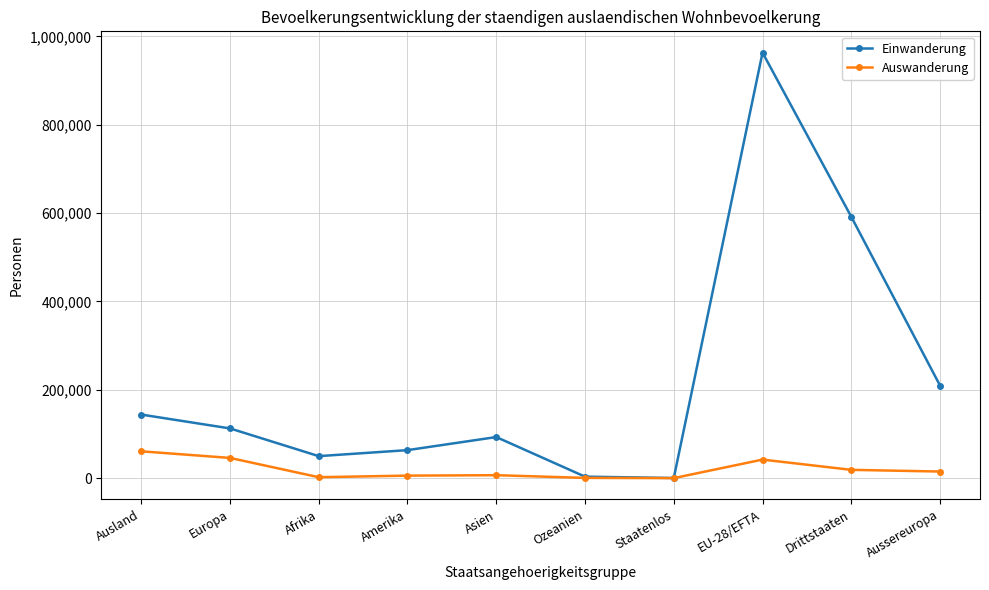

Which label corresponds to the largest value in the chart?

EU-28/EFTA